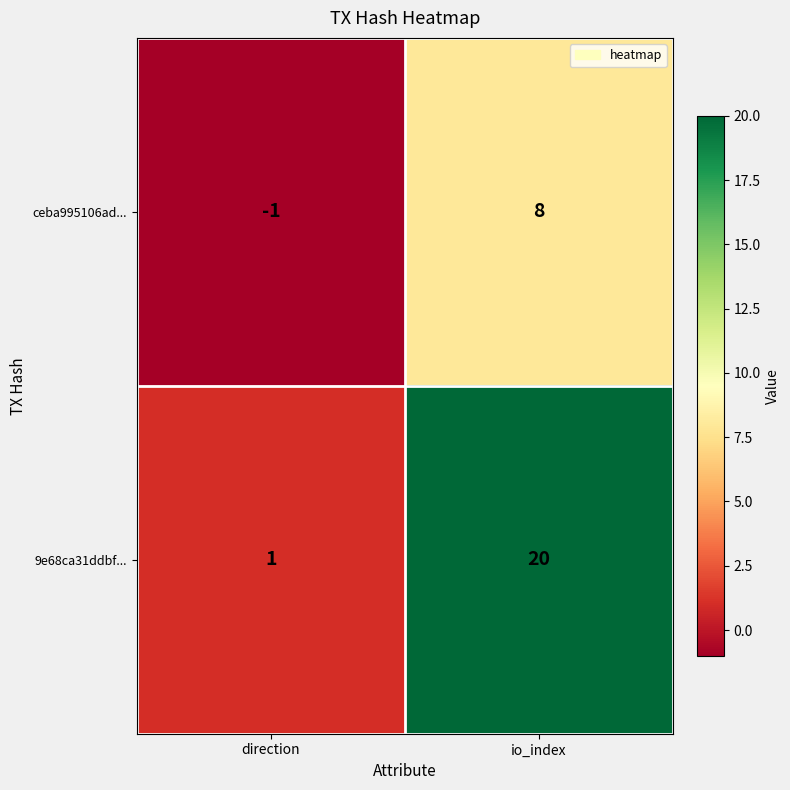

Is it true that 9e68ca31ddbf... equals 1 at direction?

True